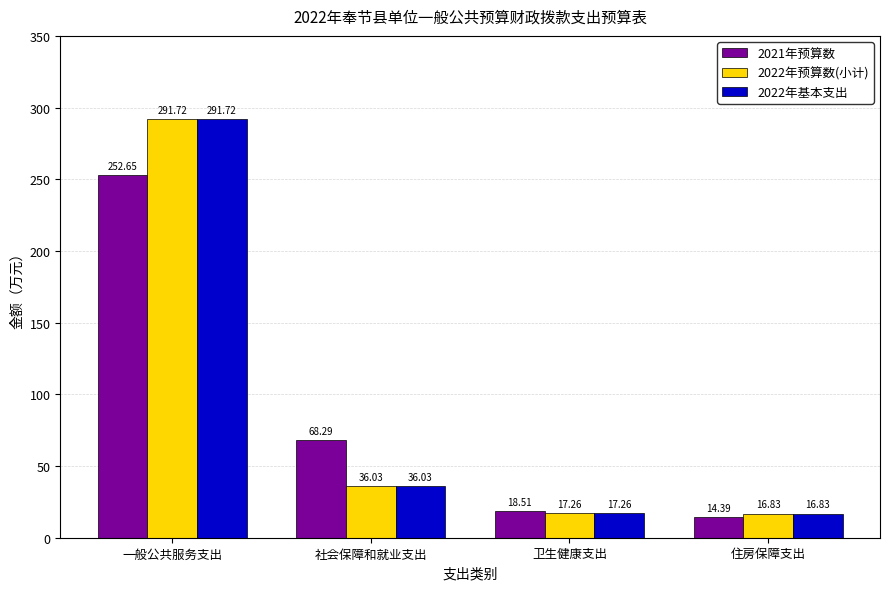

The value of 2021年预算数 at 社会保障和就业支出 is 100.1. True or false?

False